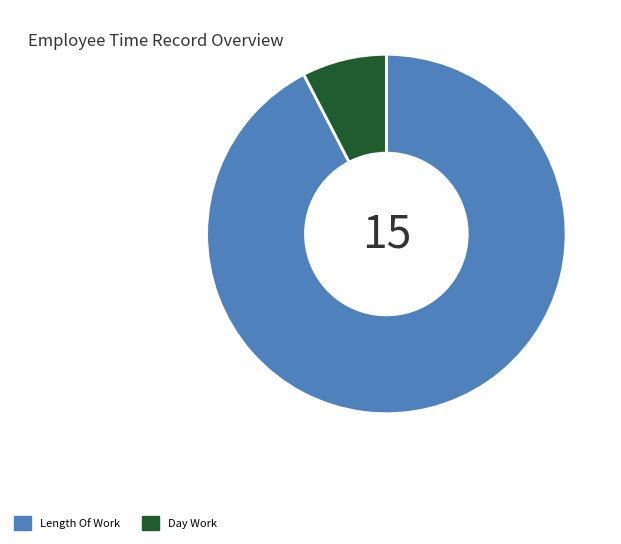

Which slice represents more than half of the pie?

Length Of Work